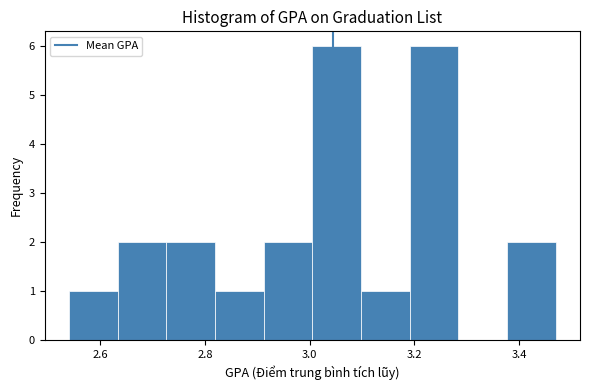

Reading left to right, transcribe this chart: for each bar, give the range it covers on the x-axis and its height. Neither the bar edges nor the heights are printed on the chart, so give them approximately, as read against the axes.

2.54 to 2.64: 1
2.64 to 2.72: 2
2.72 to 2.82: 2
2.82 to 2.92: 1
2.92 to 3.00: 2
3.00 to 3.10: 6
3.10 to 3.20: 1
3.20 to 3.28: 6
3.28 to 3.38: 0
3.38 to 3.48: 2